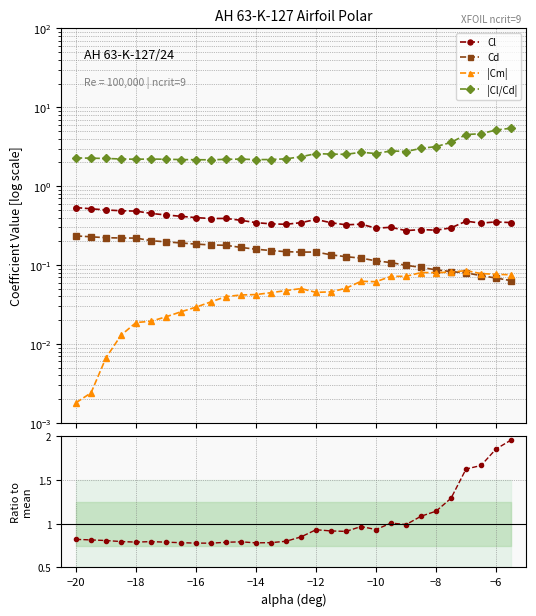

Reading left to right, list all the values displayed in this chart.

Cl: 0.5	0.5	0.5	0.5	0.5	0.5	0.4	0.4	0.4	0.4	0.4	0.4	0.3	0.3	0.3	0.3	0.4	0.3	0.3	0.3	0.3	0.3	0.3	0.3	0.3	0.3	0.4	0.3	0.4	0.3
Cd: 0.2	0.2	0.2	0.2	0.2	0.2	0.2	0.2	0.2	0.2	0.2	0.2	0.2	0.2	0.1	0.1	0.1	0.1	0.1	0.1	0.1	0.1	0.1	0.1	0.1	0.1	0.1	0.1	0.1	0.1
|Cm|: 0.0	0.0	0.0	0.0	0.0	0.0	0.0	0.0	0.0	0.0	0.0	0.0	0.0	0.0	0.0	0.1	0.0	0.0	0.1	0.1	0.1	0.1	0.1	0.1	0.1	0.1	0.1	0.1	0.1	0.1
|Cl/Cd|: 2.3	2.3	2.2	2.2	2.2	2.2	2.2	2.2	2.2	2.2	2.2	2.2	2.2	2.2	2.2	2.4	2.6	2.6	2.5	2.7	2.6	2.8	2.8	3.0	3.2	3.6	4.5	4.6	5.2	5.4
|Cl/Cd| / mean: 0.8	0.8	0.8	0.8	0.8	0.8	0.8	0.8	0.8	0.8	0.8	0.8	0.8	0.8	0.8	0.8	0.9	0.9	0.9	1.0	0.9	1.0	1.0	1.1	1.1	1.3	1.6	1.7	1.9	2.0